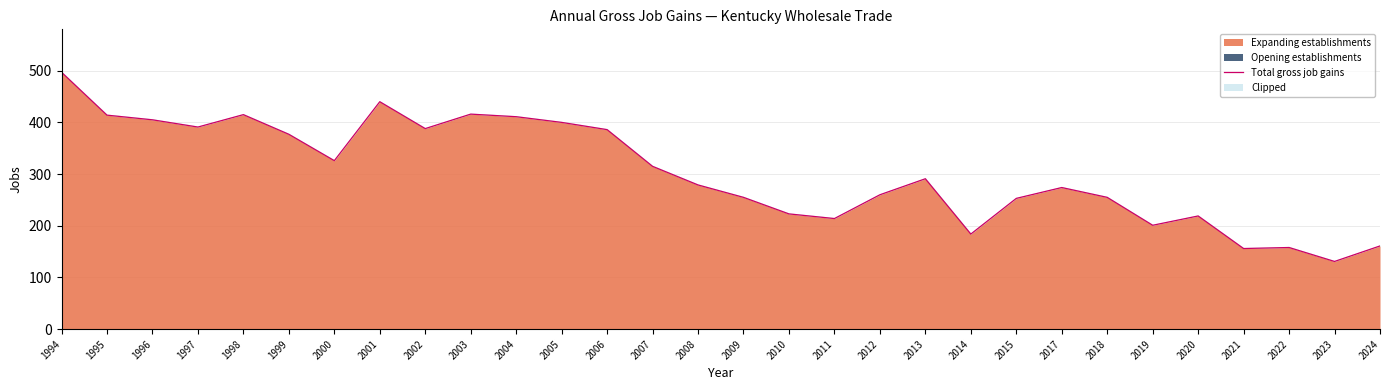

How many points are lower than both their immediate neighbors (excluding endpoints)?

8